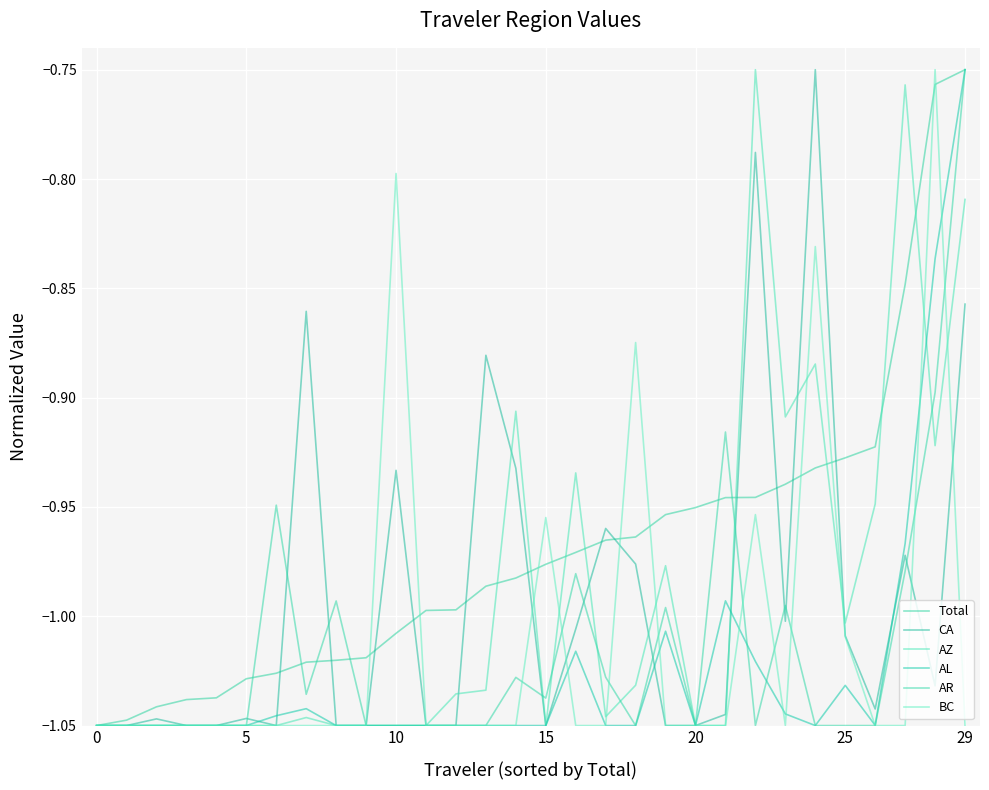

True or false: CA has more than 0 interior local peaks.

True